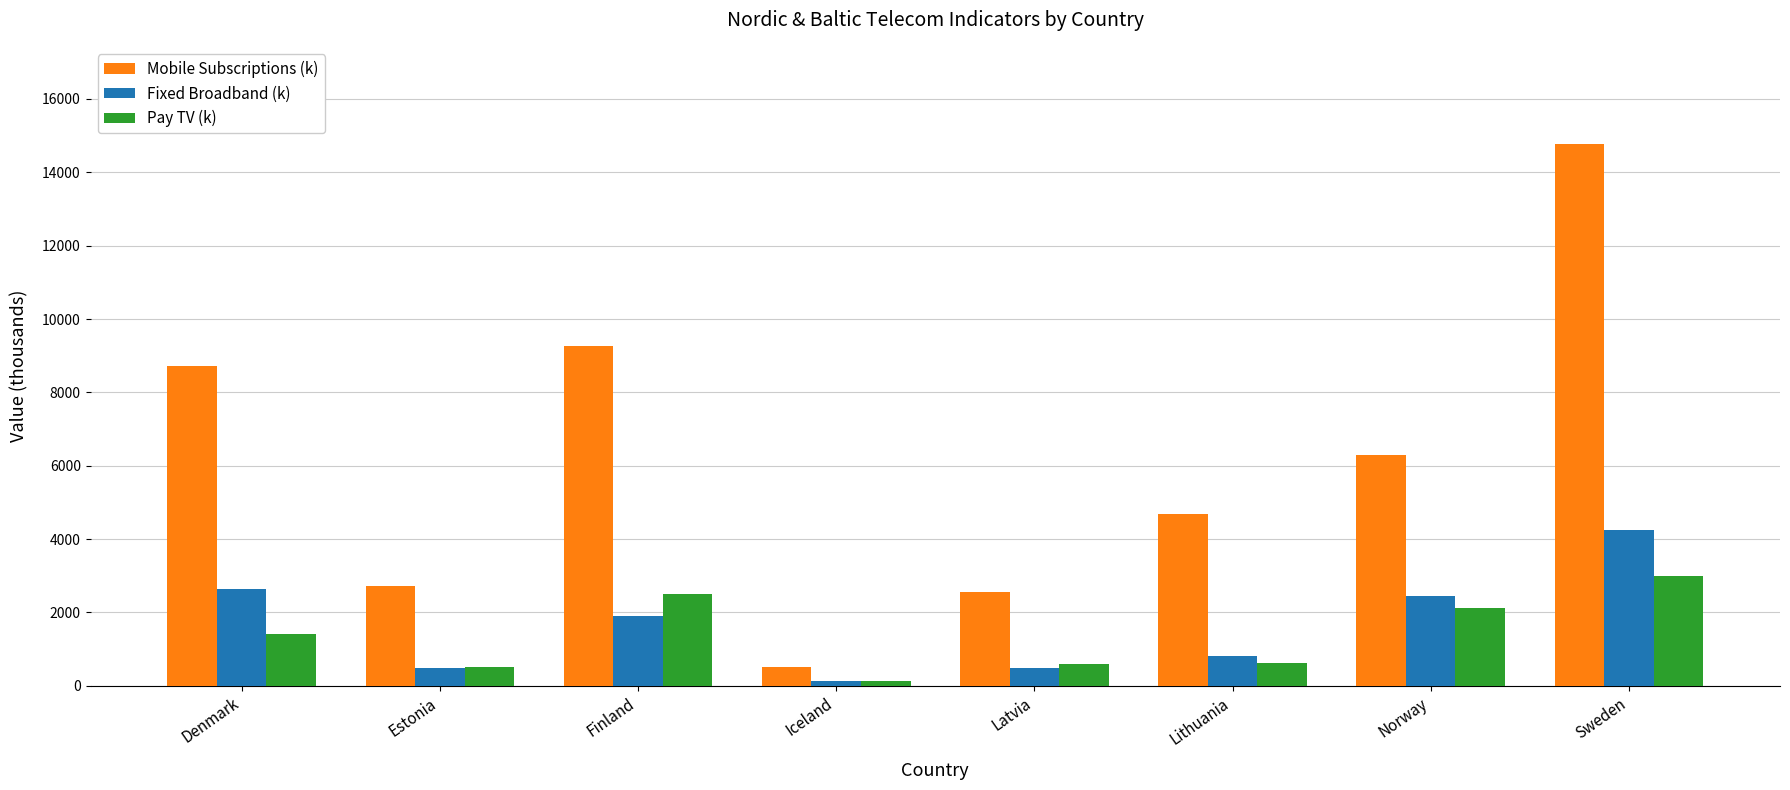

Rank the series by their maximum value, from lowest to highest.

Pay TV (k), Fixed Broadband (k), Mobile Subscriptions (k)